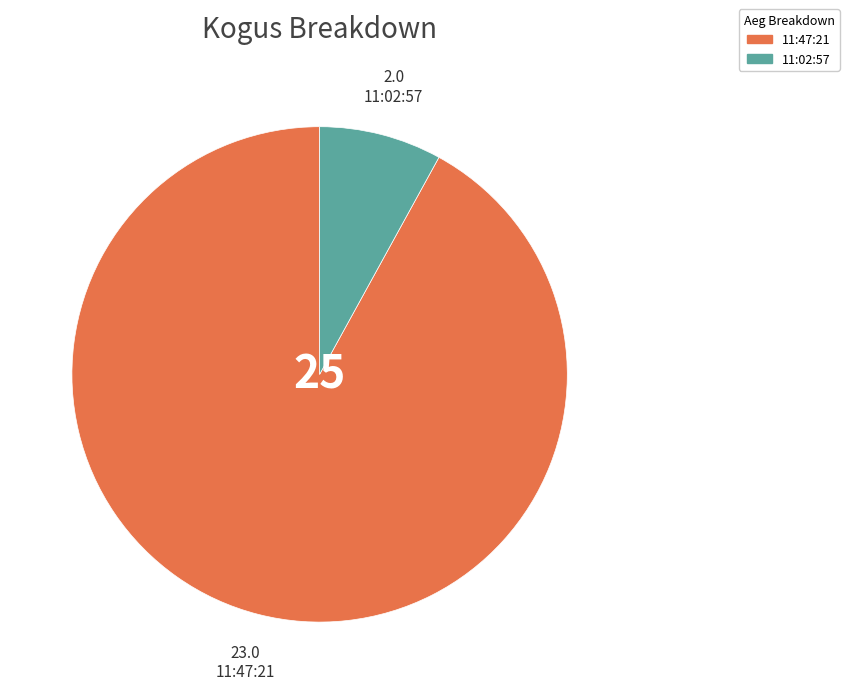

Which slice is the smallest?

11:02:57